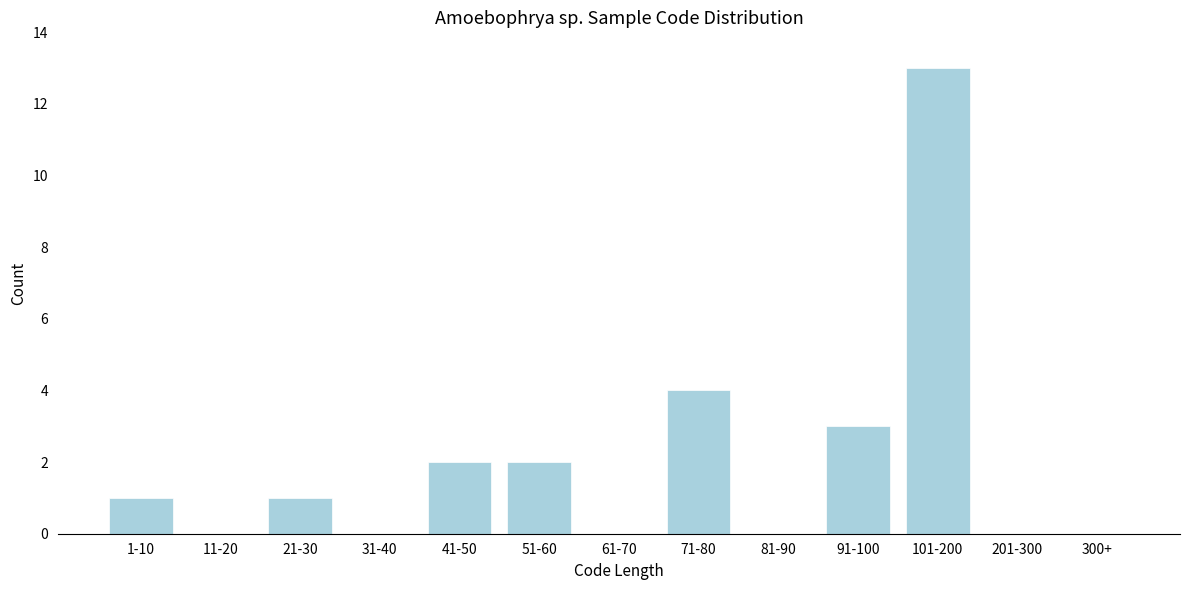

Reading right to left, list all the values displayed in this chart.

300+=0	201-300=0	101-200=13	91-100=3	81-90=0	71-80=4	61-70=0	51-60=2	41-50=2	31-40=0	21-30=1	11-20=0	1-10=1